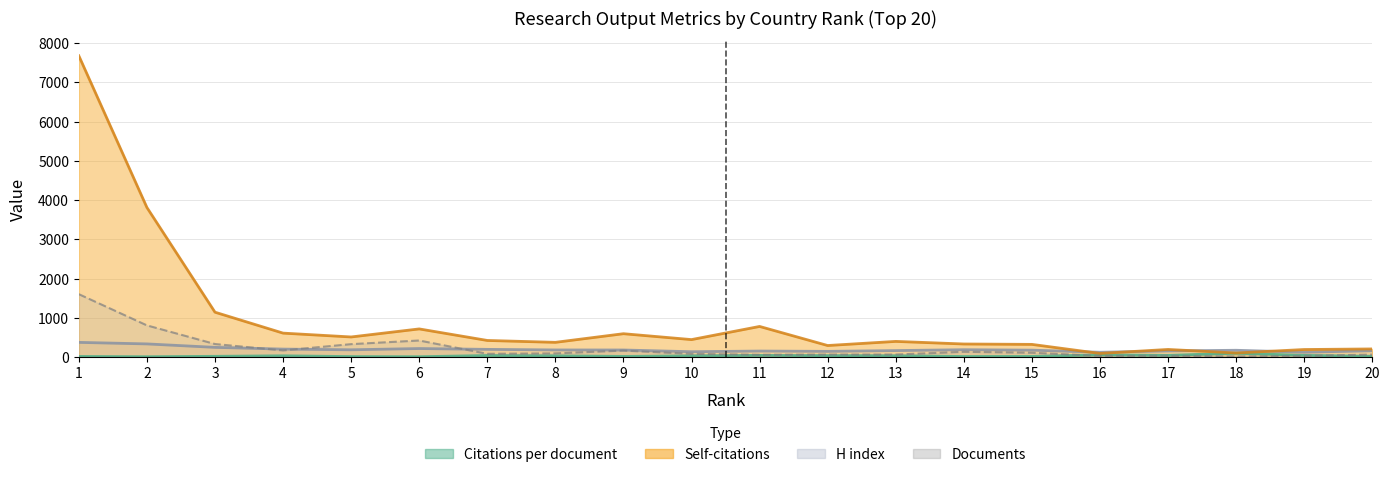

Reading right to left, transcribe all the data shown in this chart.

Citations per document: 20=19.6	19=43.2	18=98.7	17=43.1	16=56.3	15=15.9	14=14.3	13=33.2	12=36.1	11=42.2	10=30.7	9=16.6	8=31.7	7=39.3	6=8.6	5=12.1	4=32.0	3=19.1	2=8.3	1=15.6
H index: 20=161.0	19=123.0	18=173.0	17=156.0	16=122.0	15=176.0	14=187.0	13=165.0	12=145.0	11=153.0	10=136.0	9=180.0	8=181.0	7=196.0	6=217.0	5=185.0	4=203.0	3=247.0	2=335.0	1=374.0
Self-citations: 20=207.0	19=192.0	18=104.0	17=194.0	16=92.0	15=323.0	14=333.0	13=399.0	12=294.0	11=780.0	10=445.0	9=595.0	8=375.0	7=423.0	6=717.0	5=512.0	4=610.0	3=1143.0	2=3811.0	1=7676.0
Documents: 20=63.0	19=30.0	18=14.0	17=35.0	16=30.0	15=110.0	14=134.0	13=64.0	12=64.0	11=58.0	10=82.0	9=165.0	8=94.0	7=83.0	6=422.0	5=329.0	4=169.0	3=332.0	2=807.0	1=1602.0